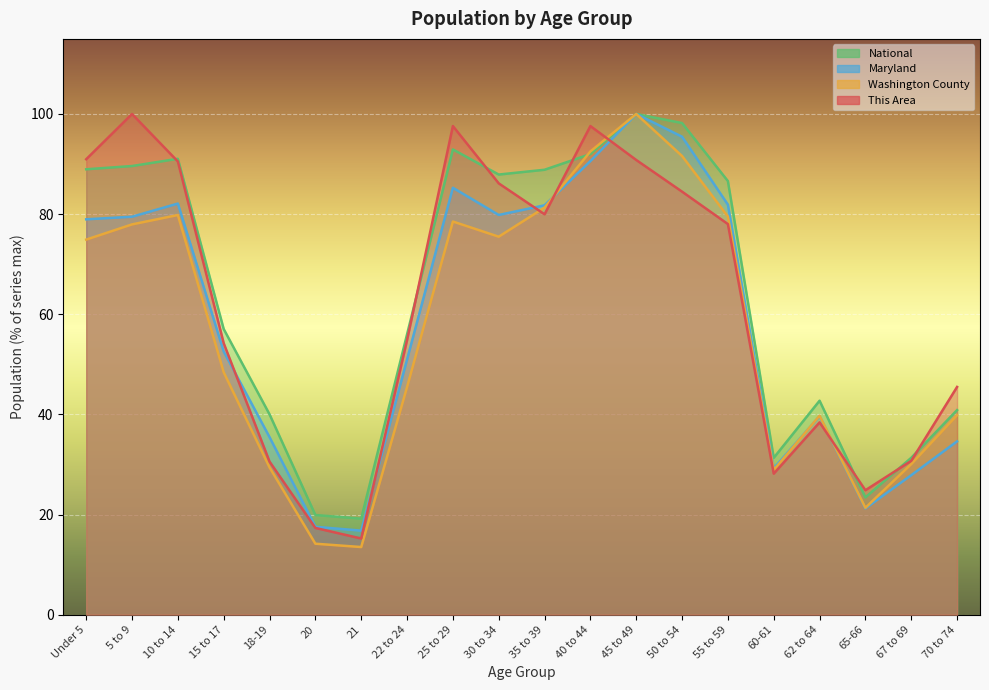

What is the spread (max minus min) of values at 22 to 24?

10.5